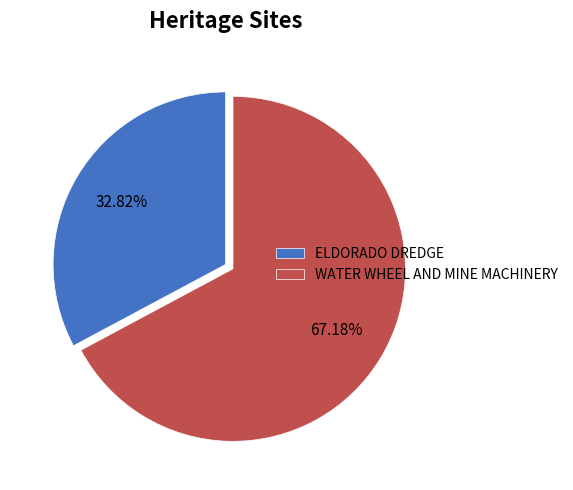

What percentage is the WATER WHEEL AND MINE MACHINERY slice, to the nearest percent?

67%